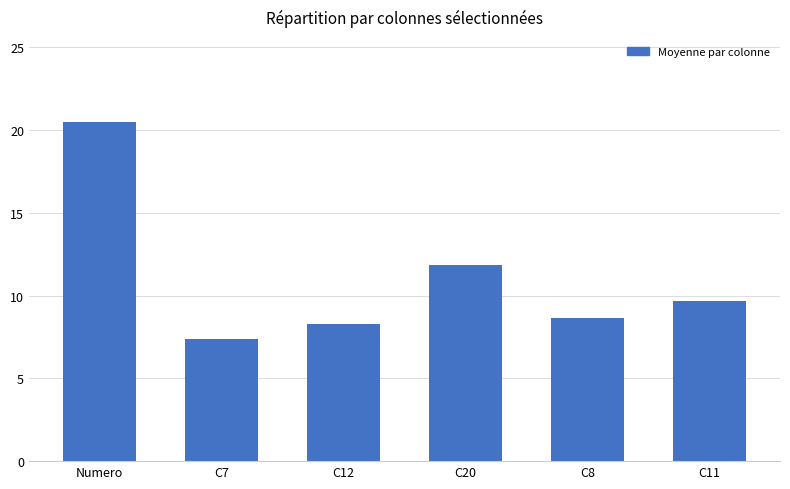

True or false: the data shows 8.0 at Numero.

False